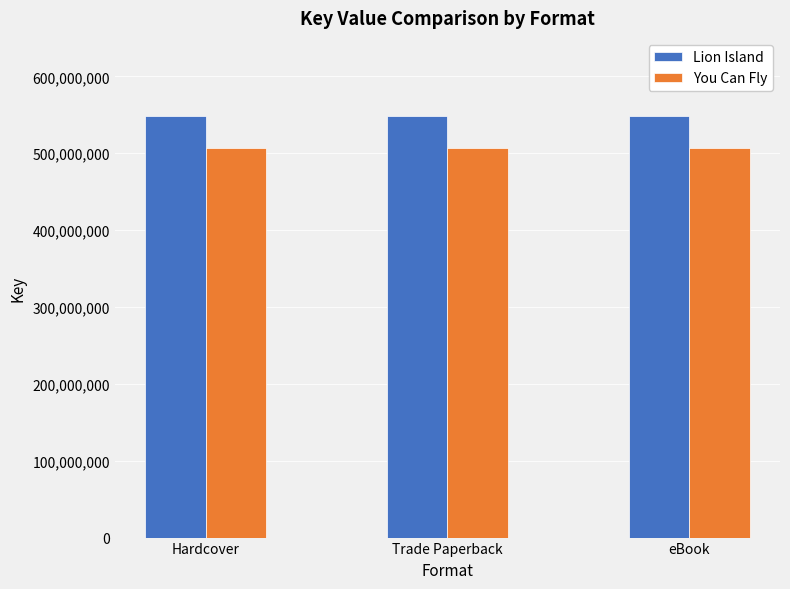

What is the greatest value displayed?

548564762